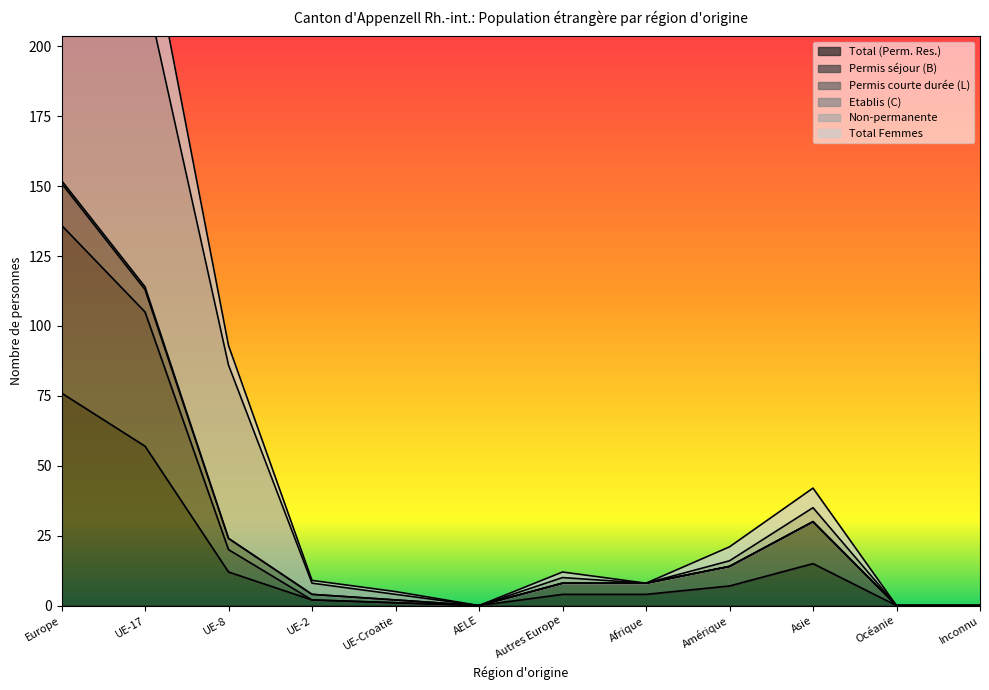

The value of Non-permanente at UE-2 is 6. True or false?

False